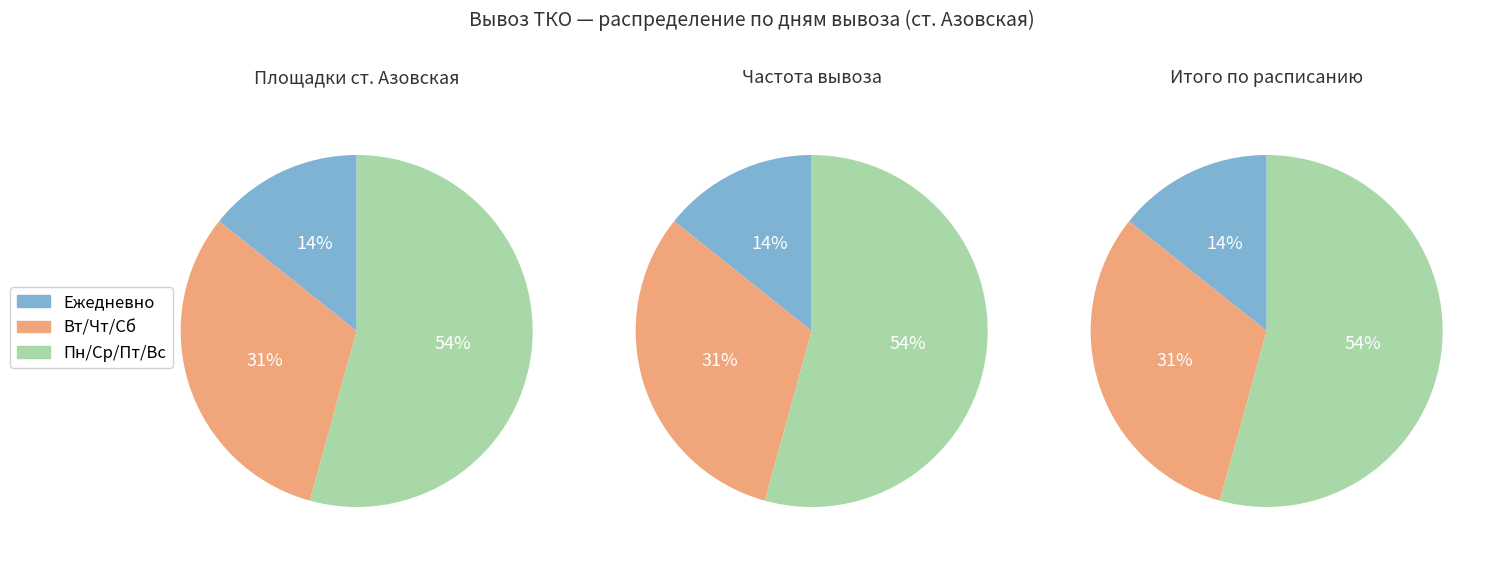

Combined, do Вторник, Четверг, Суббота and Понедельник, Среда, Пятница, Воскресенье account for over 50%?

Yes